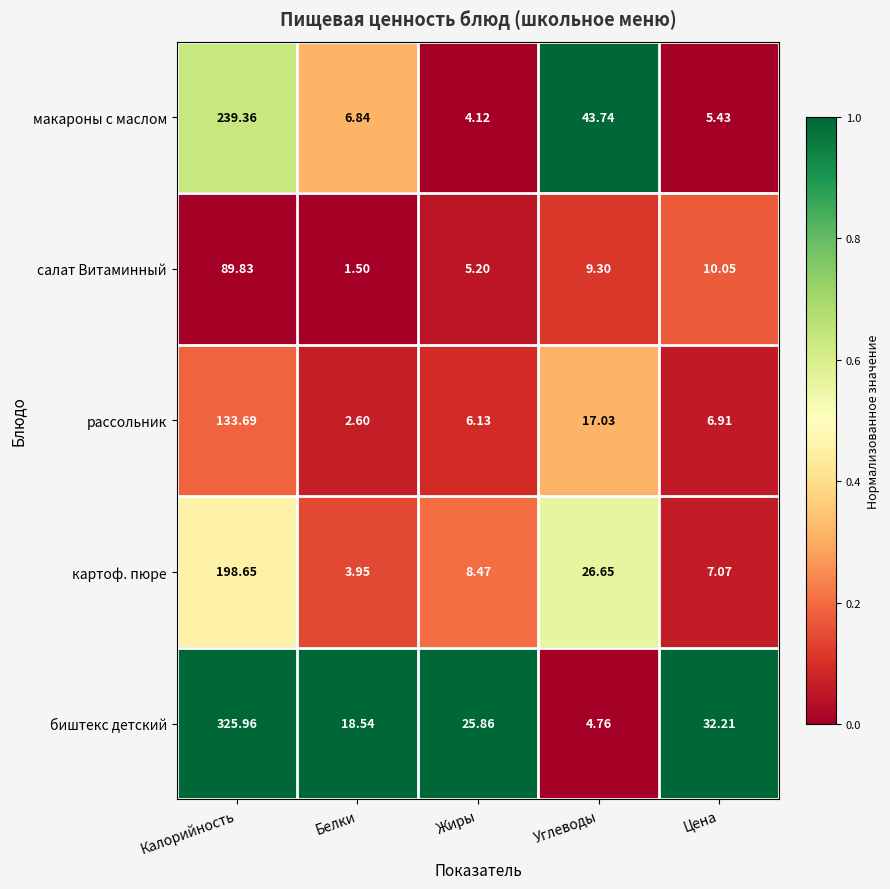

Rank the series by their maximum value, from highest to lowest.

биштекс детский, макароны с маслом, картоф. пюре, рассольник, салат Витаминный